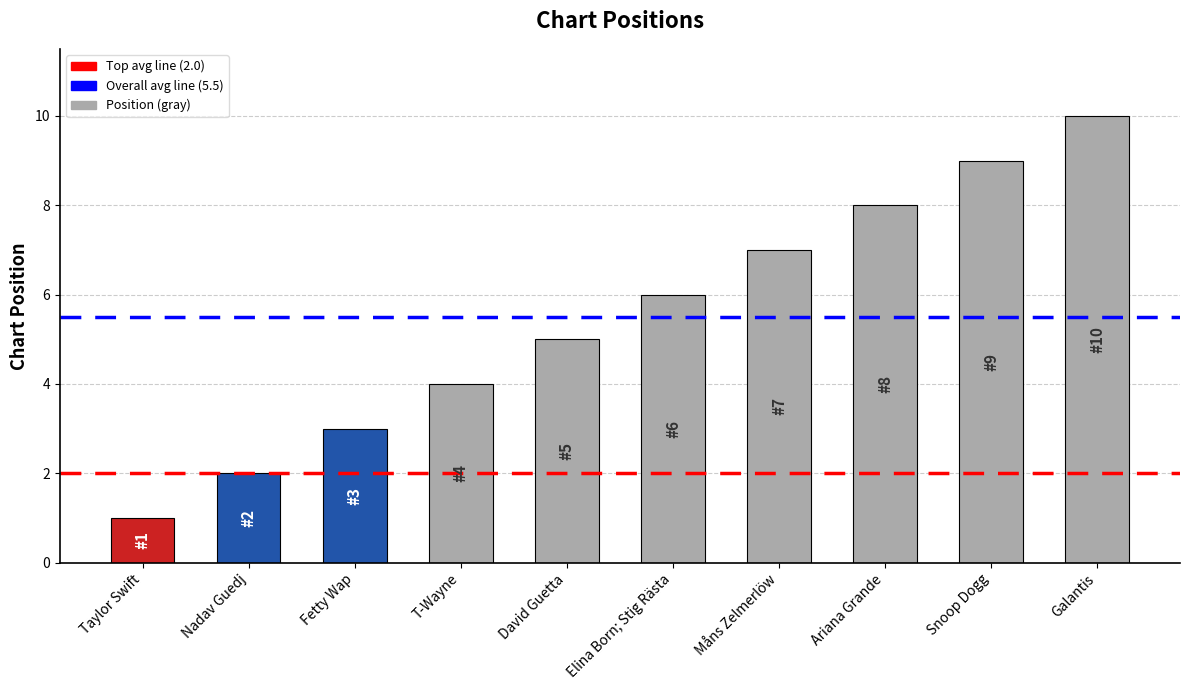

What is the greatest value displayed?

10